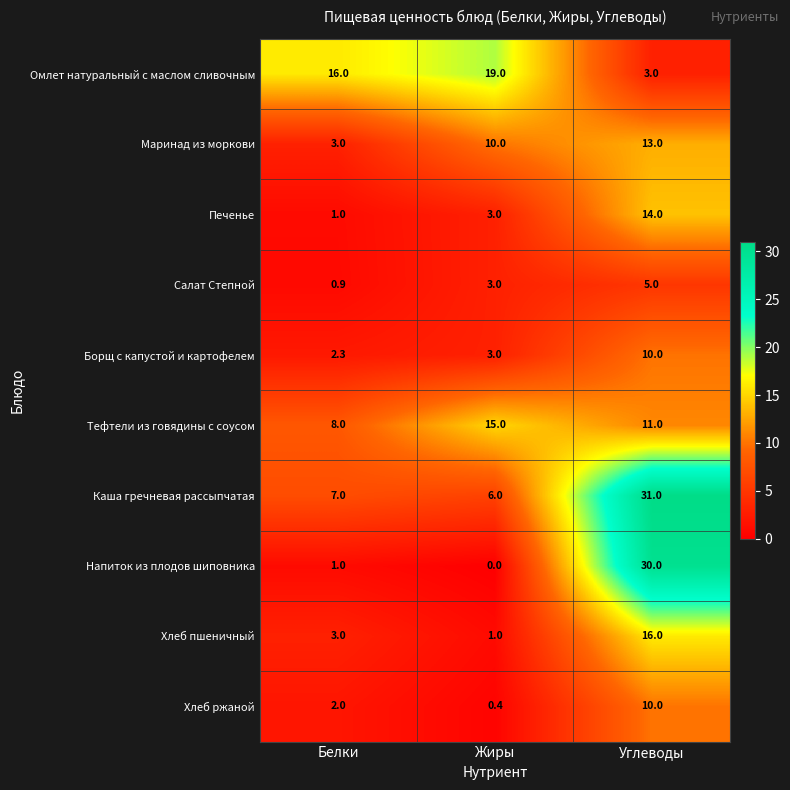

The Борщ с капустой и картофелем series shows 10.0 at Углеводы. True or false?

True